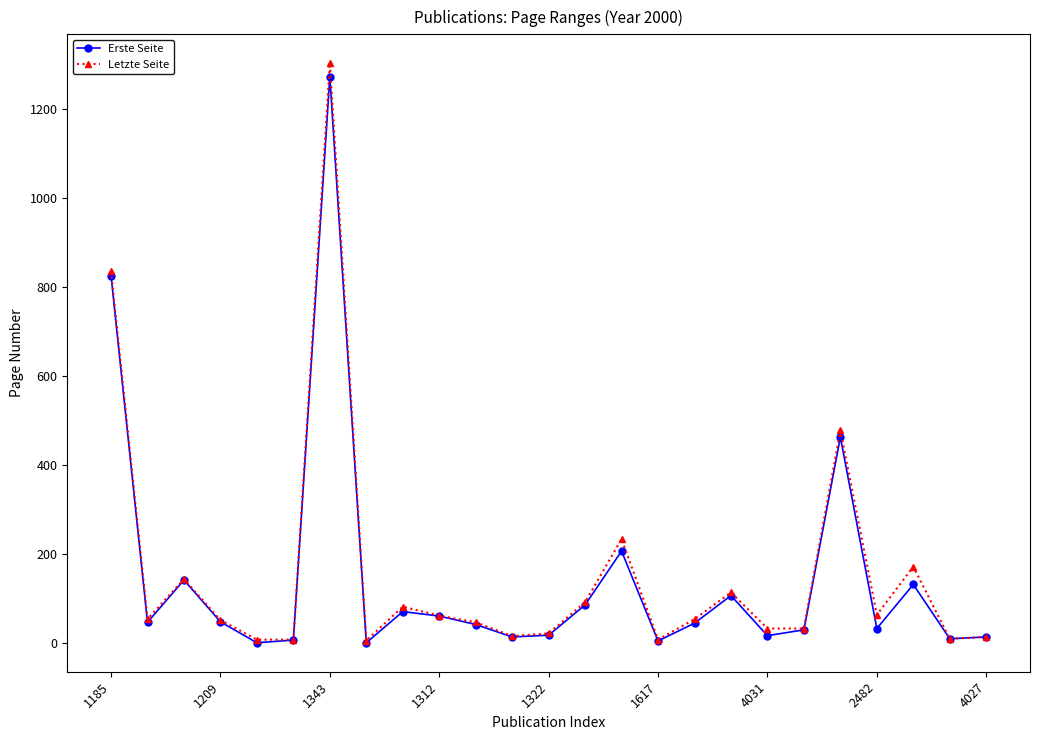

What is the value of the Erste Seite point at the 9th from the left?

71